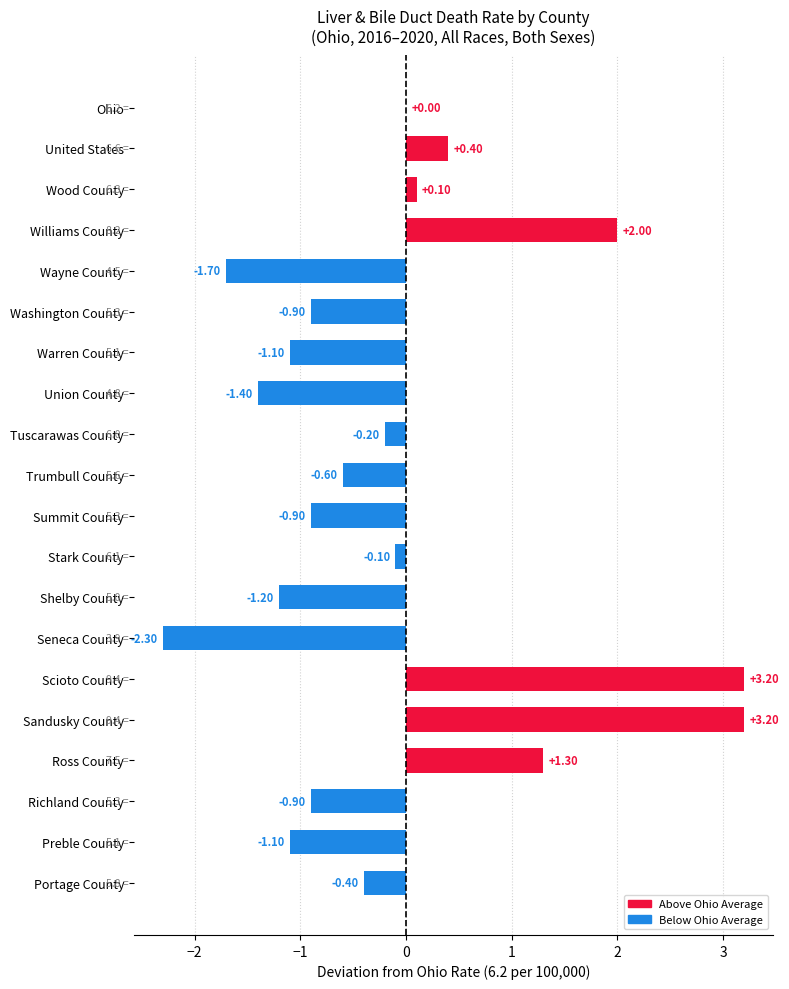

Is it true that the value at Washington County is -1.3?

False